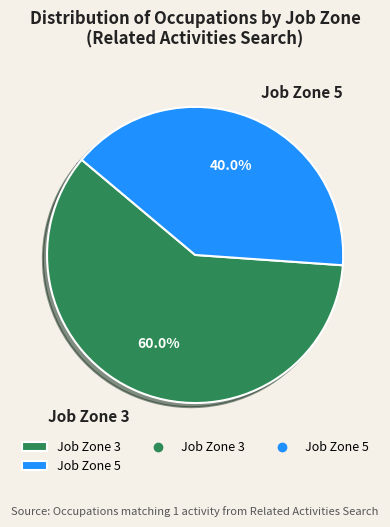

Which category accounts for the majority?

Job Zone 3